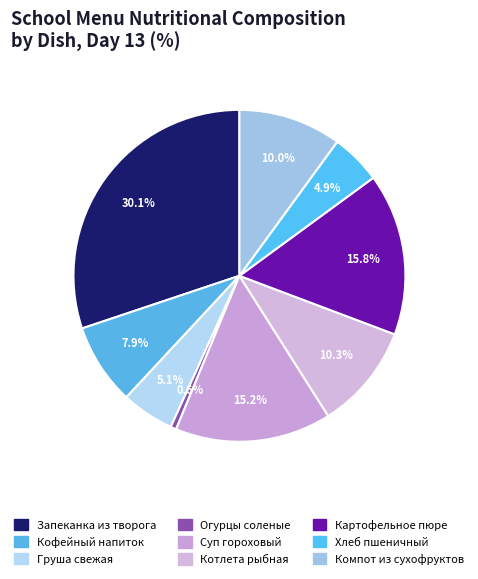

Count the number of slices in the pie.

9